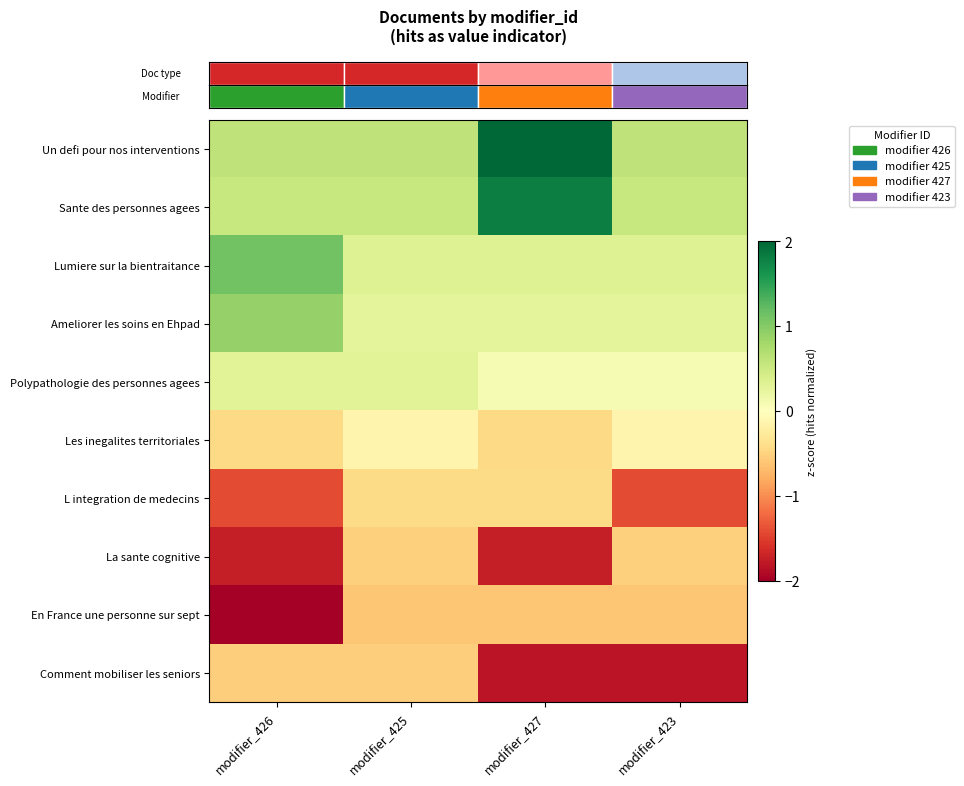

Which series has the largest total across all categories?

row_0